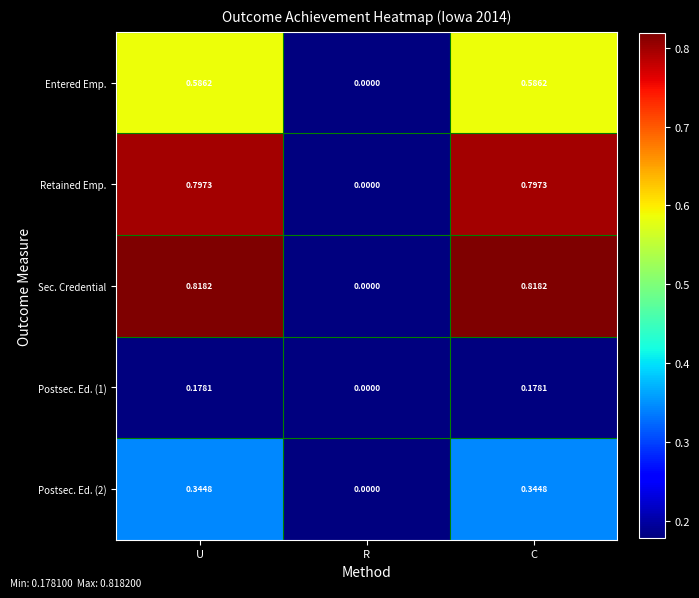

Which category has the lowest value in the Postsec. Ed. (1) series?

R